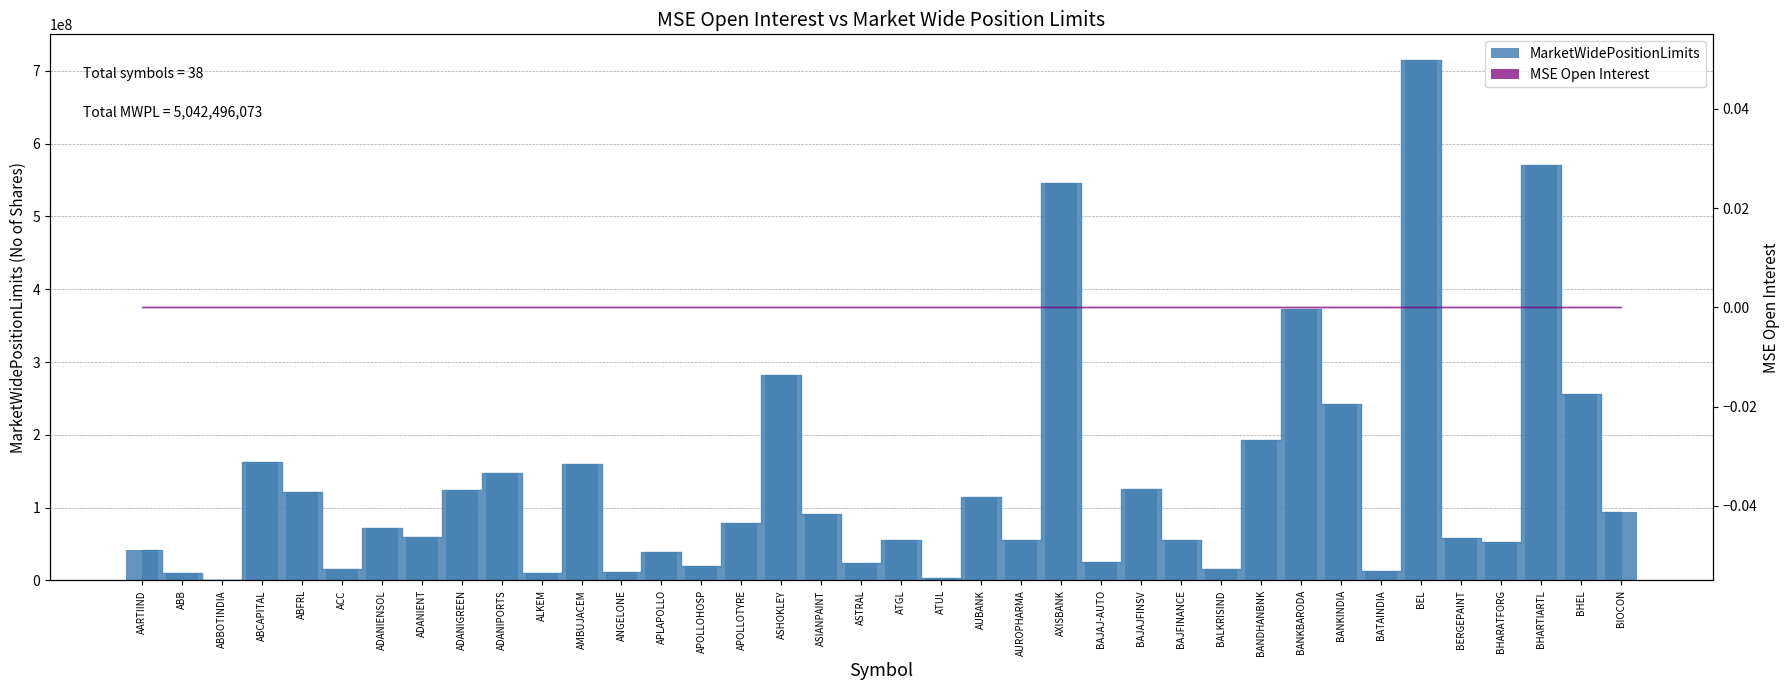

Reading left to right, list all the values displayed in this chart.

AARTIIND=41800237	ABB=10595418	ABBOTINDIA=1063050	ABCAPITAL=162341346	ABFRL=121576670	ACC=16266067	ADANIENSOL=72215231	ADANIENT=60081955	ADANIGREEN=123755903	ADANIPORTS=147352572	ALKEM=10602135	AMBUJACEM=159683698	ANGELONE=11629844	APLAPOLLO=39789217	APOLLOHOSP=20321409	APOLLOTYRE=79567108	ASHOKLEY=282439403	ASIANPAINT=90786456	ASTRAL=24660712	ATGL=55429320	ATUL=3228327	AUBANK=114786901	AUROPHARMA=55970580	AXISBANK=546170617	BAJAJ-AUTO=25109848	BAJAJFINSV=125314034	BAJFINANCE=56041443	BALKRISIND=16125398	BANDHANBNK=193371093	BANKBARODA=372635498	BANKINDIA=242361229	BATAINDIA=12812405	BEL=714371379	BERGEPAINT=58320348	BHARATFORG=53479551	BHARTIARTL=569977208	BHEL=256482590	BIOCON=93979873